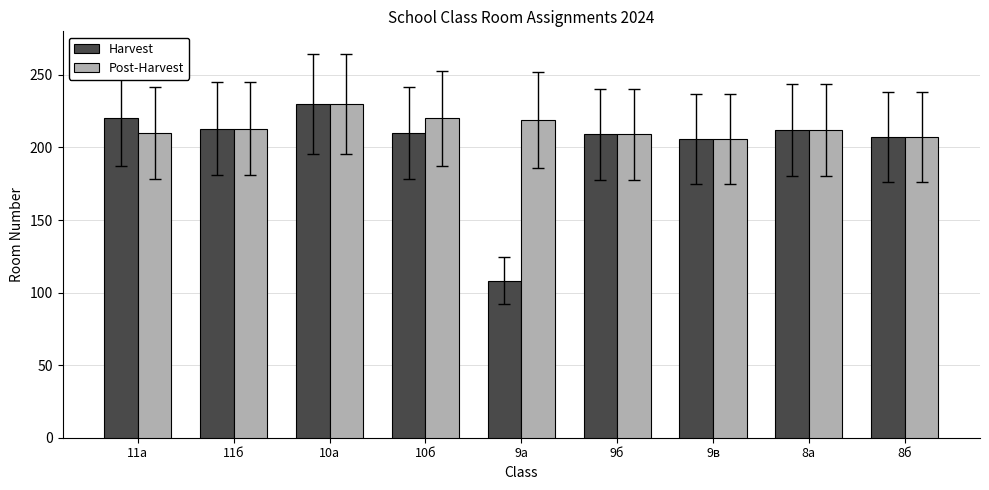

Which series has the largest total across all categories?

Post-Harvest